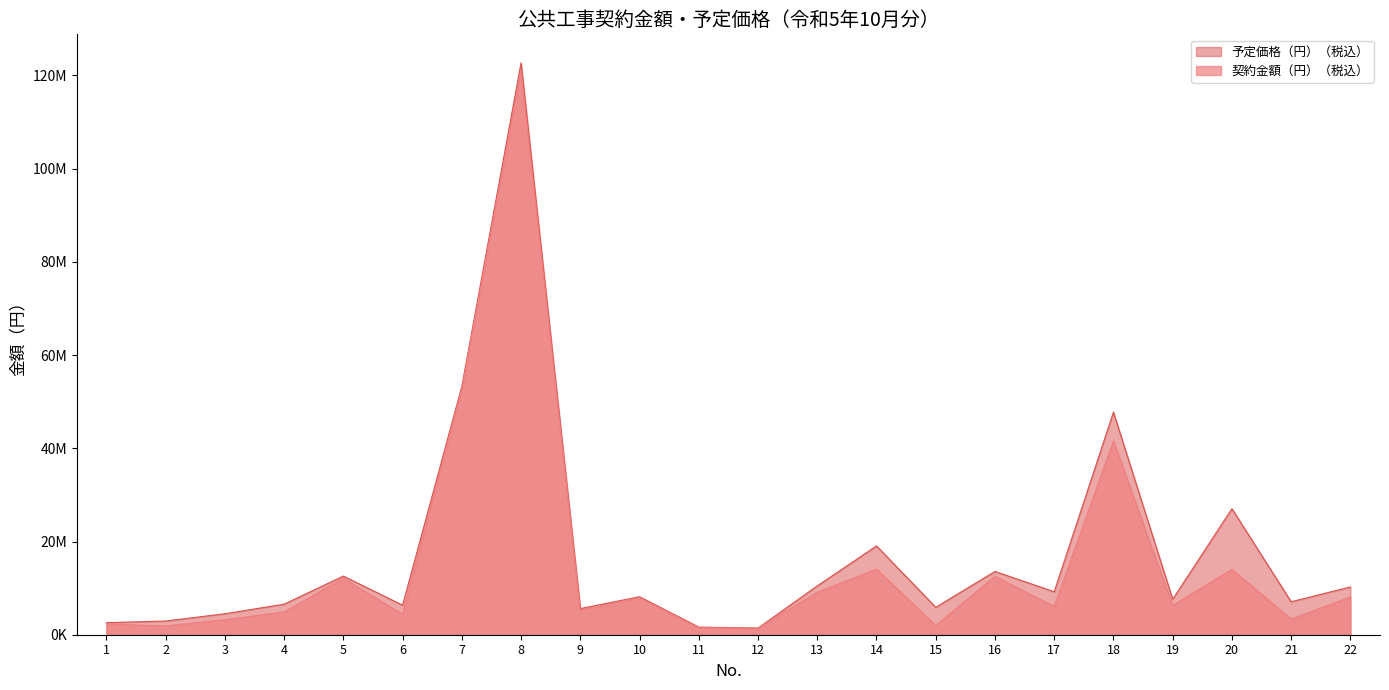

List the series in order of their peak value, lowest first.

契約金額（円）（税込）, 予定価格（円）（税込）